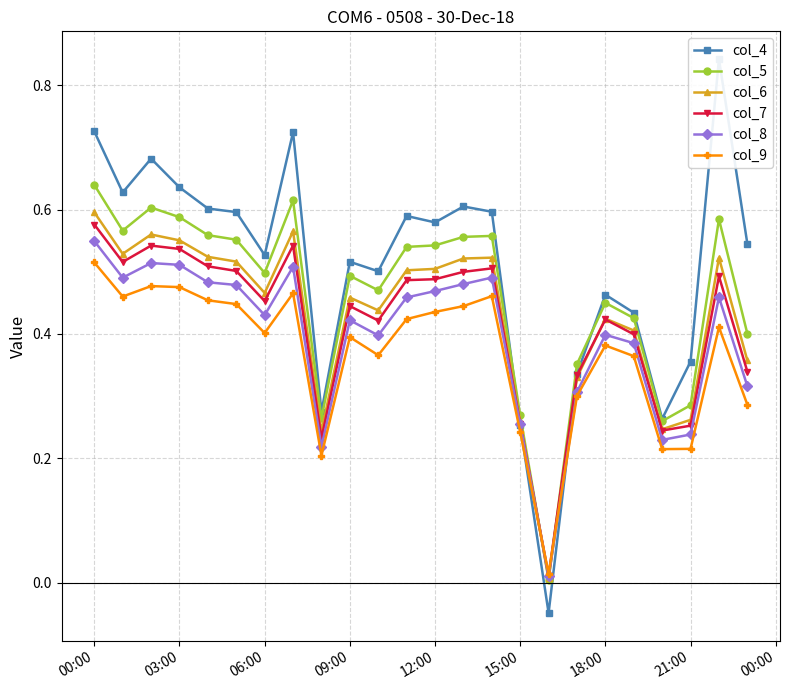

True or false: col_8 has more than 1 interior local peaks.

True